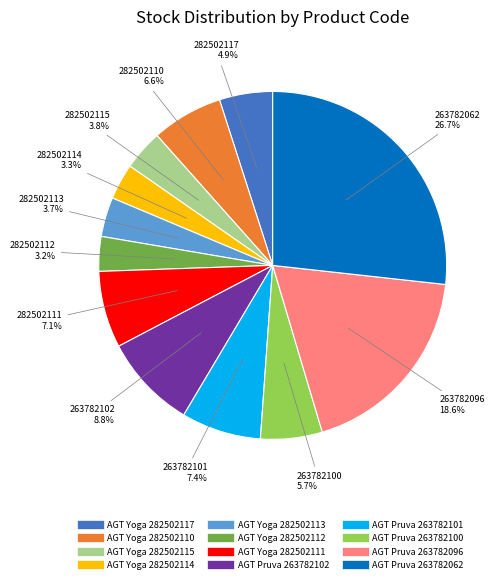

Is there any slice that represents more than half of the pie?

No